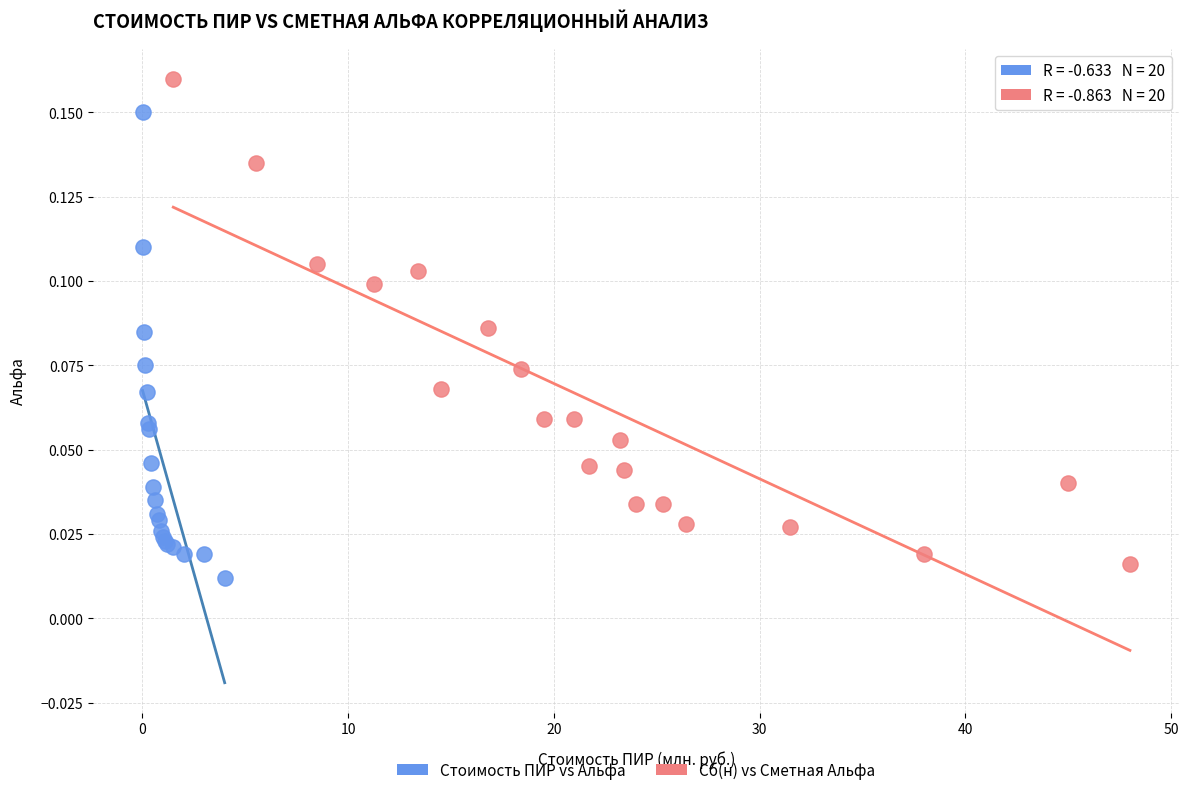

Which series reaches the maximum Y coordinate?

Сб(н) vs Сметная Альфа